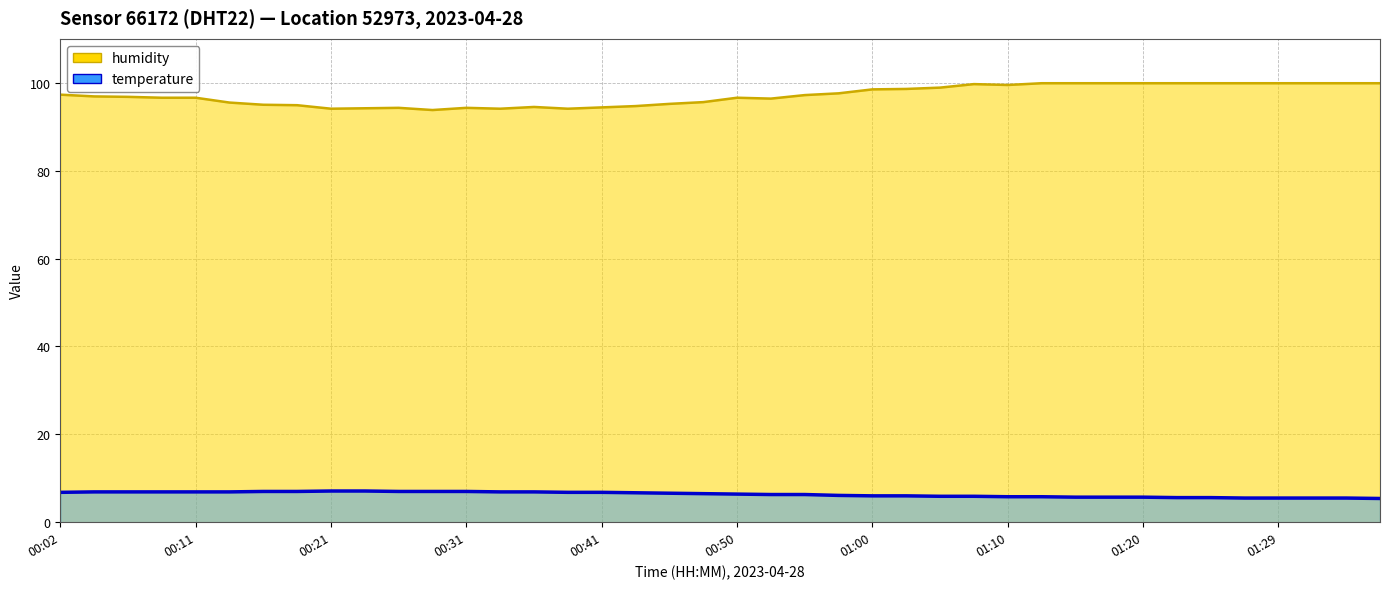

Which series has the largest total across all categories?

humidity